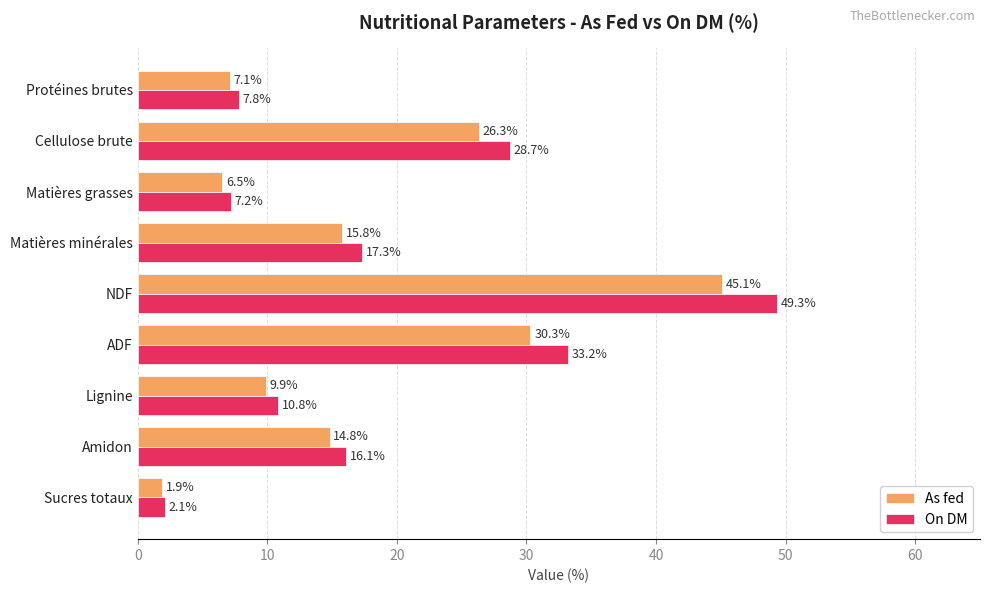

How many values in the On DM series are below 16?

4